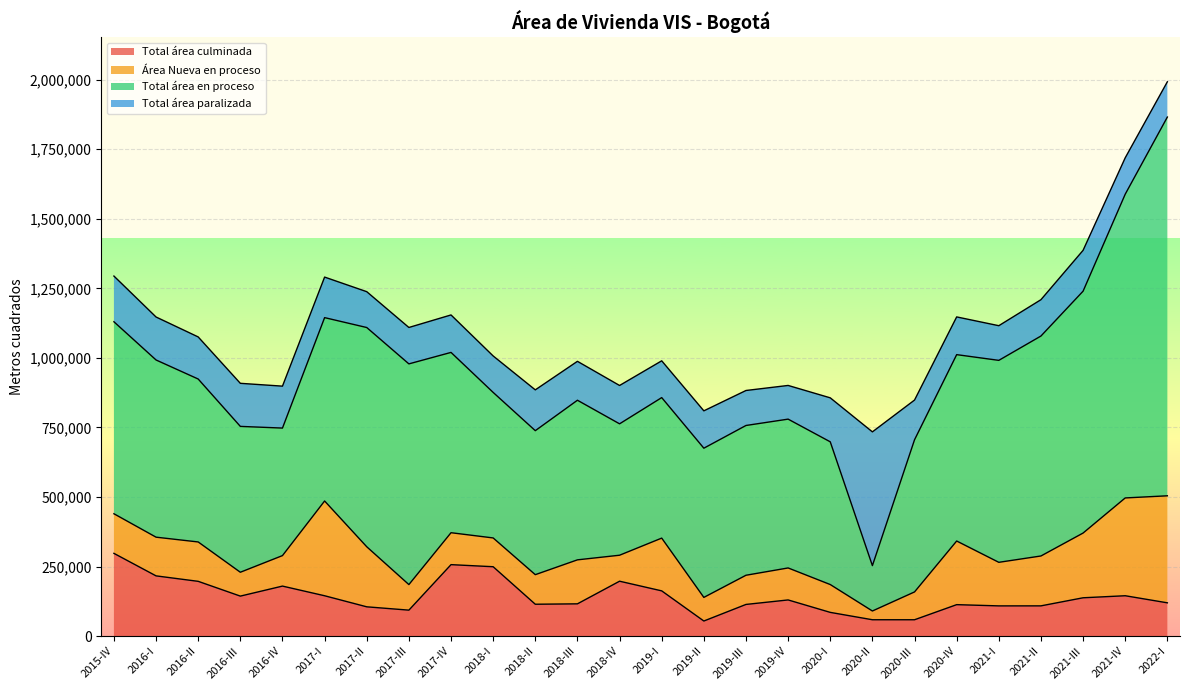

How many values in the Total área paralizada series are below 137835?

13